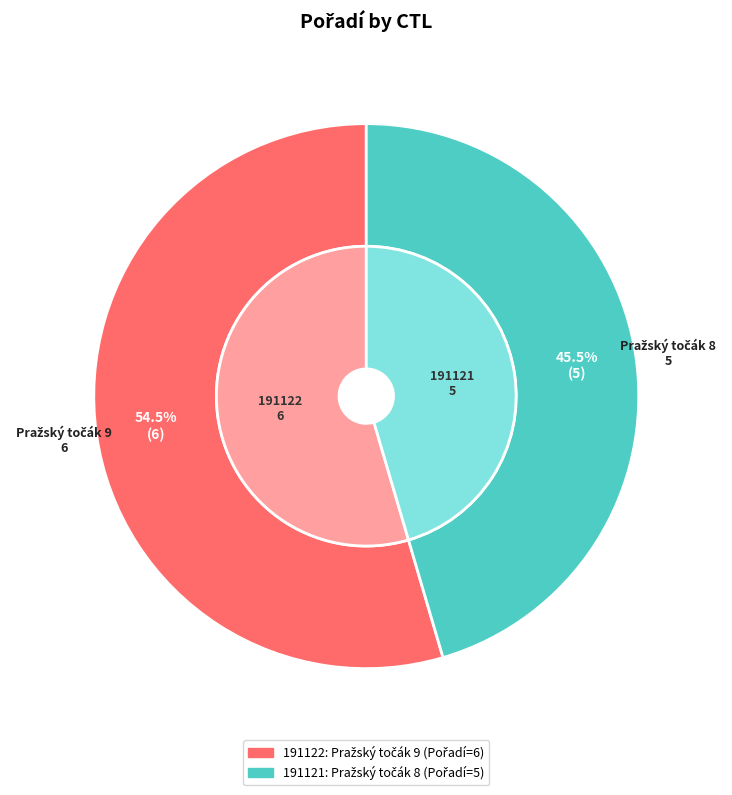

What is the ratio of the value at 191122 to the value at 191121?

1.2